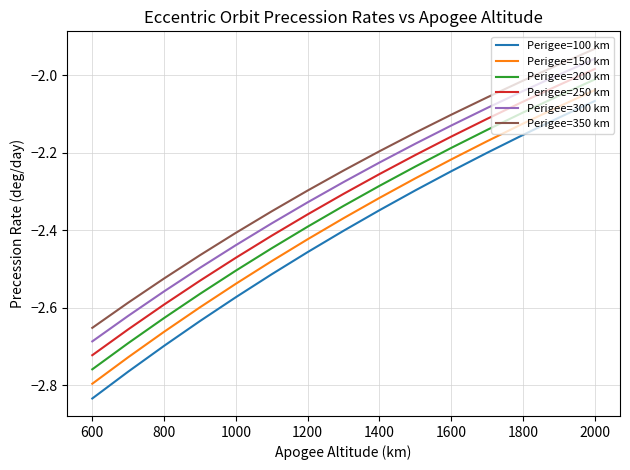

Rank the series by their average value, from lowest to highest.

Perigee=100 km, Perigee=150 km, Perigee=200 km, Perigee=250 km, Perigee=300 km, Perigee=350 km